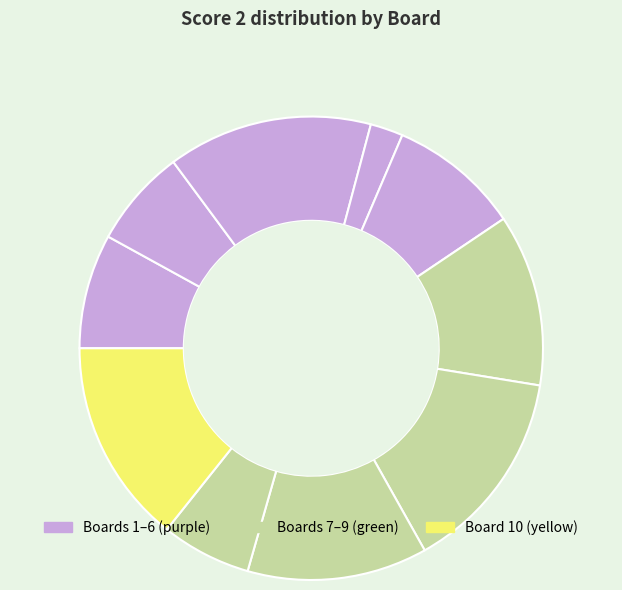

How many segments does this pie chart have?

10